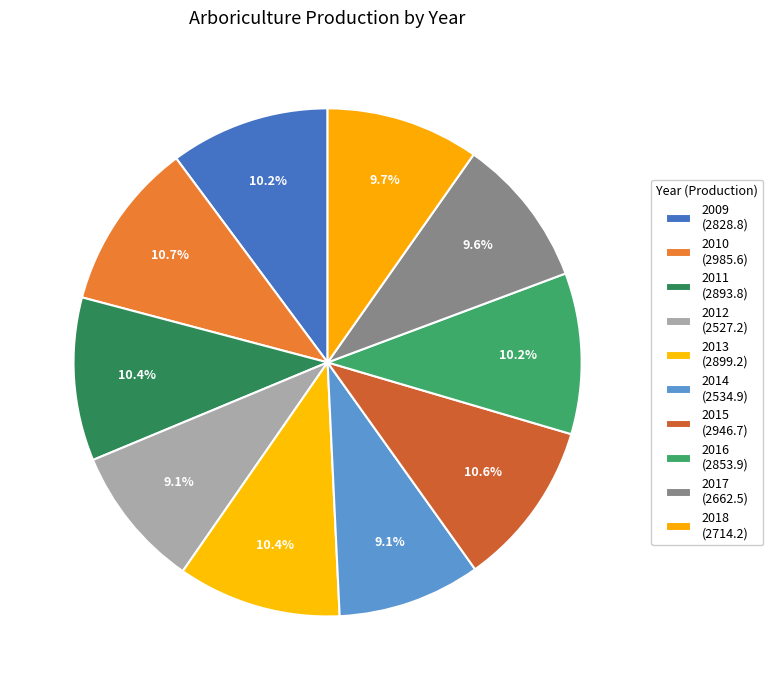

Which slice is the smallest?

2012